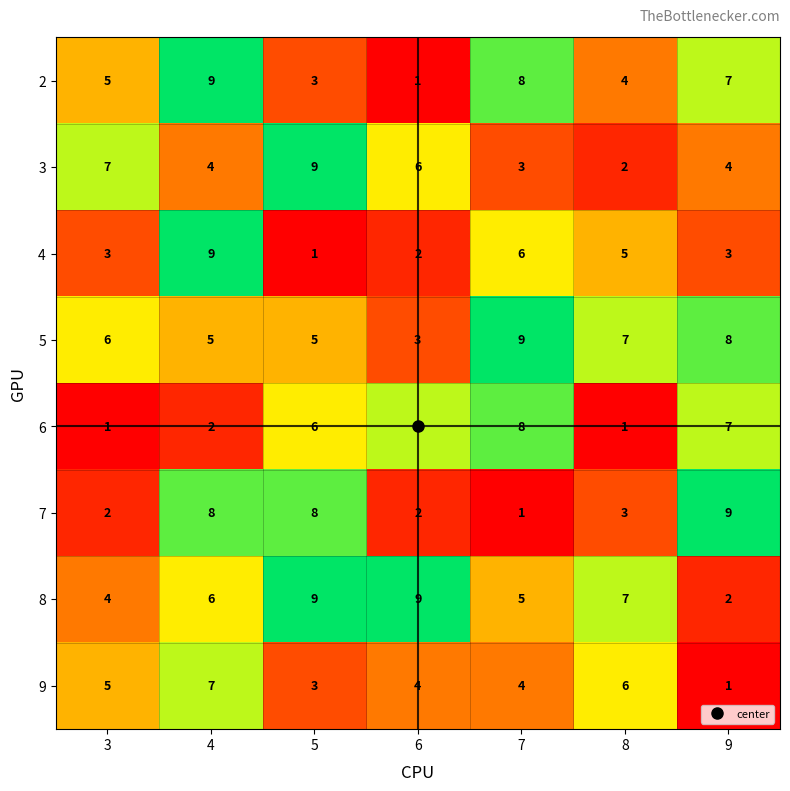

Between 4 and 7, which series saw the biggest shift?

7